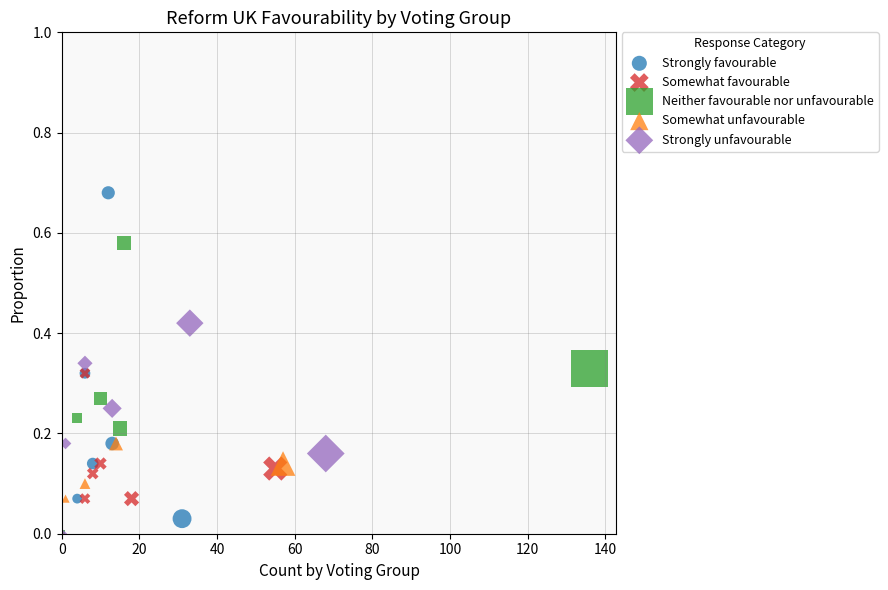

Which series contains the highest Y value?

Strongly favourable